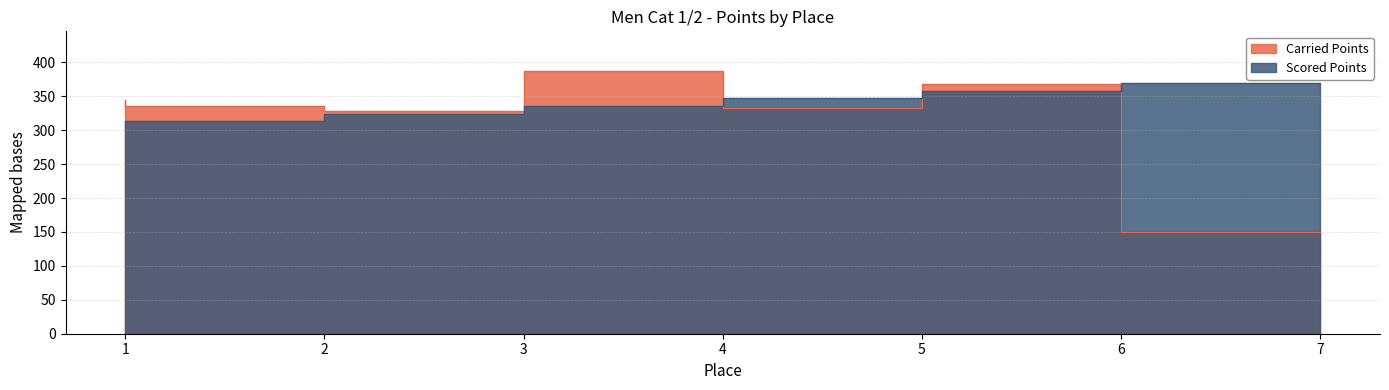

Is it true that Carried Points equals 335.7 at 2?

True